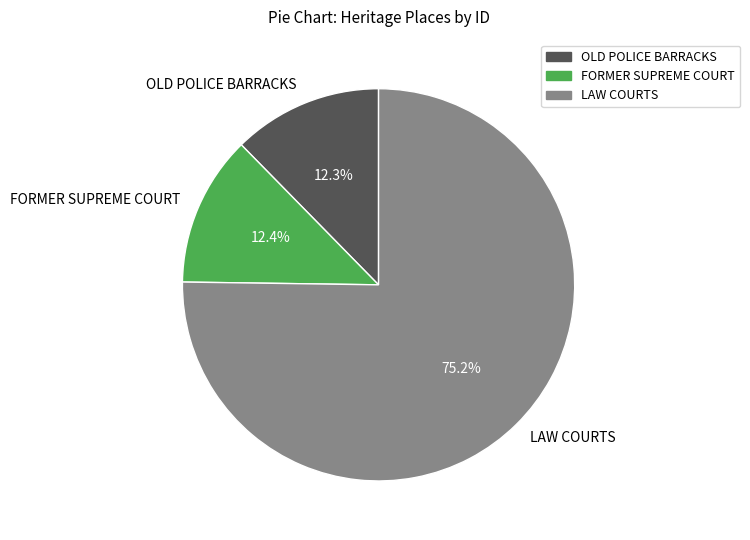

Which category has the biggest portion of the pie?

LAW COURTS